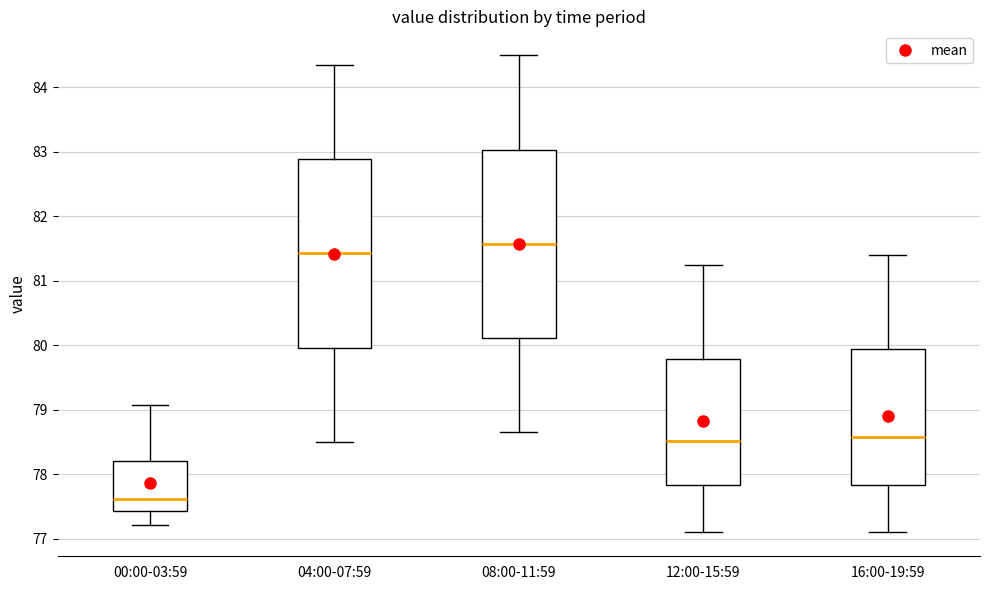

Reading left to right, read every box against the y-axis: the position of its median line, the range the box covers, and the ends of its whiskers. The values are not printed on the chart, so give them approximately, as read against the axis.

00:00-03:59: median 77.6, box 77.4 to 78.2, whiskers 77.2 to 79.1
04:00-07:59: median 81.4, box 80.0 to 82.9, whiskers 78.5 to 84.4
08:00-11:59: median 81.6, box 80.1 to 83.0, whiskers 78.7 to 84.5
12:00-15:59: median 78.5, box 77.8 to 79.8, whiskers 77.1 to 81.3
16:00-19:59: median 78.6, box 77.8 to 79.9, whiskers 77.1 to 81.4